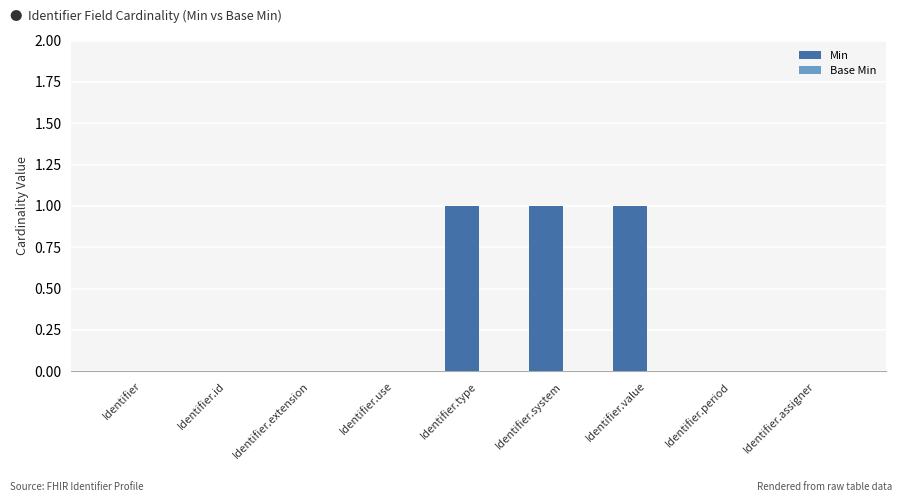

What is the sum of all values?

3